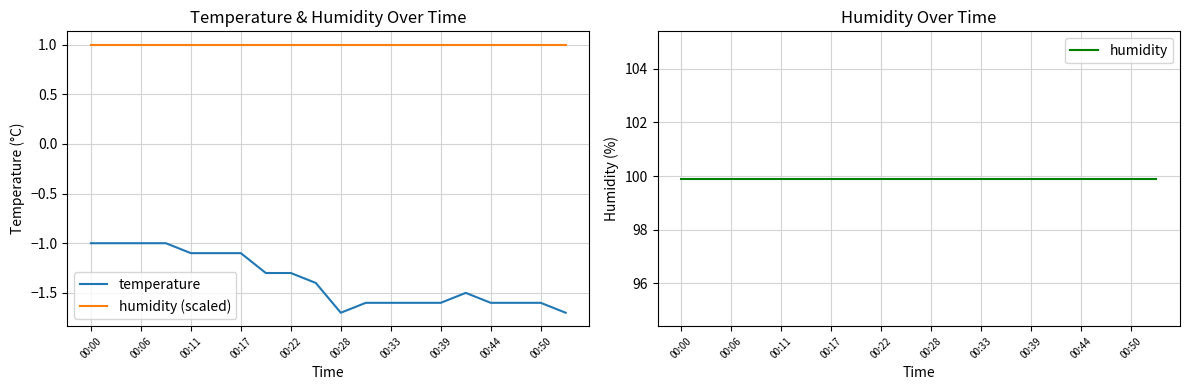

What is the value of the temperature point at the 16th from the left?

-1.5